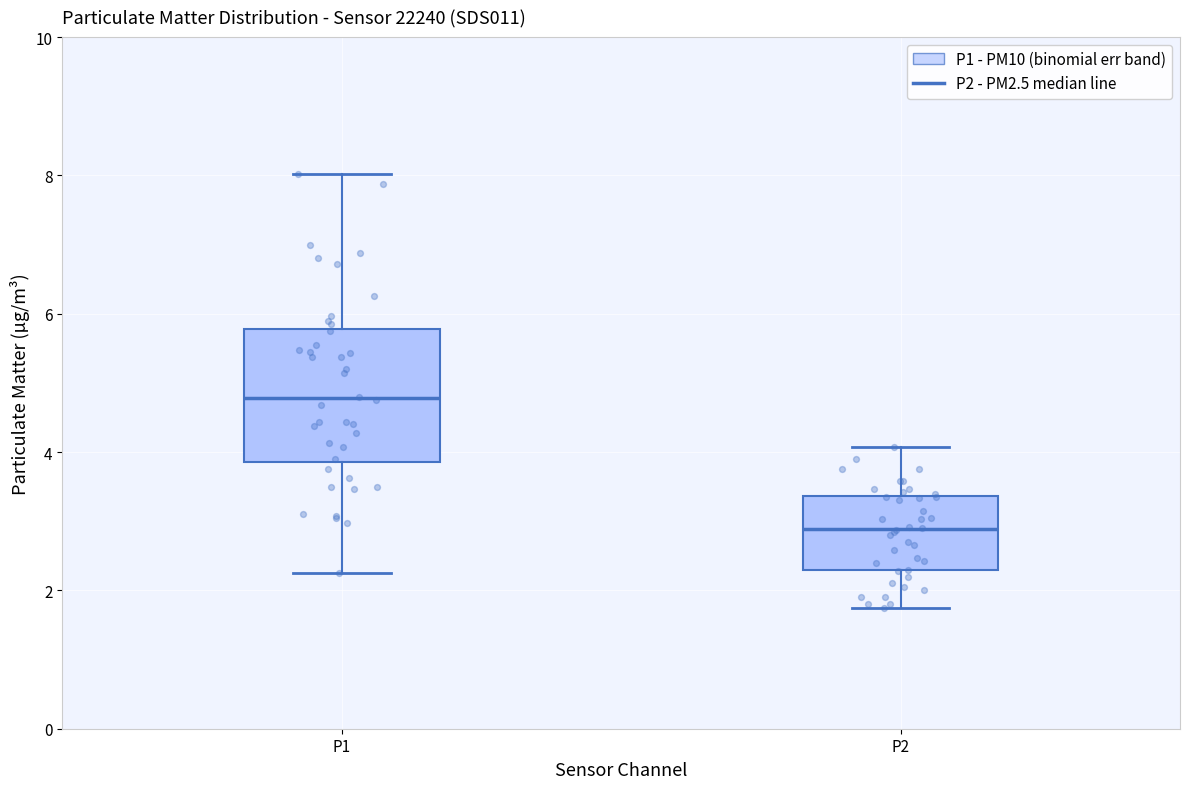

Which box is the tallest, from its lower edge to its upper edge?

P1